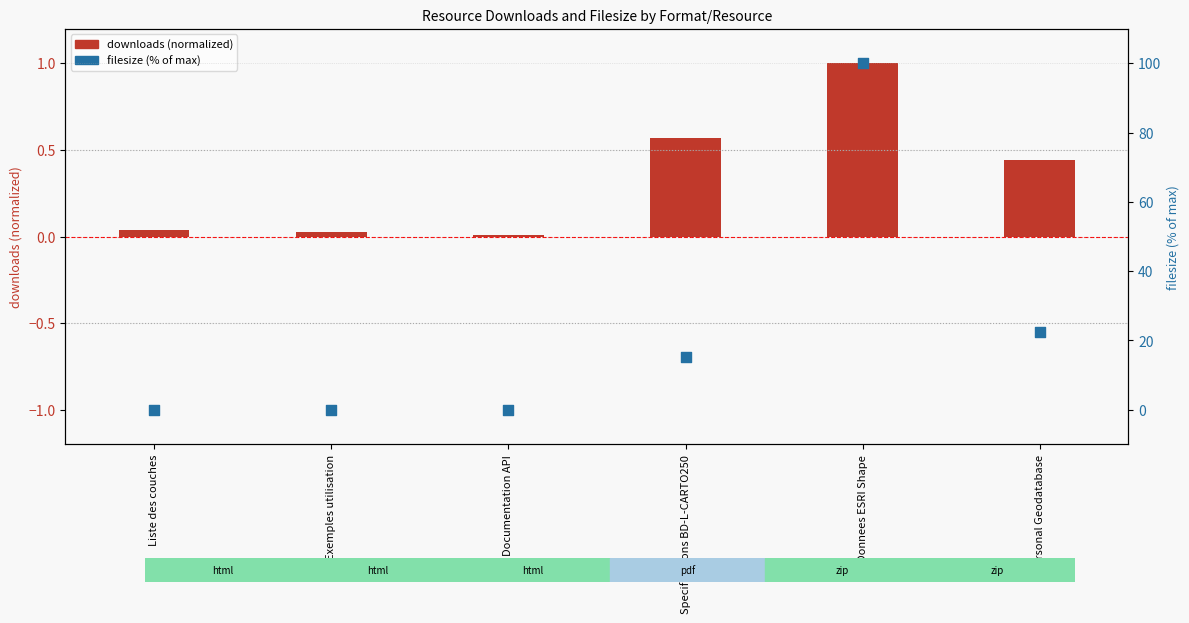

Which series reaches the maximum Y coordinate?

filesize (% of max)